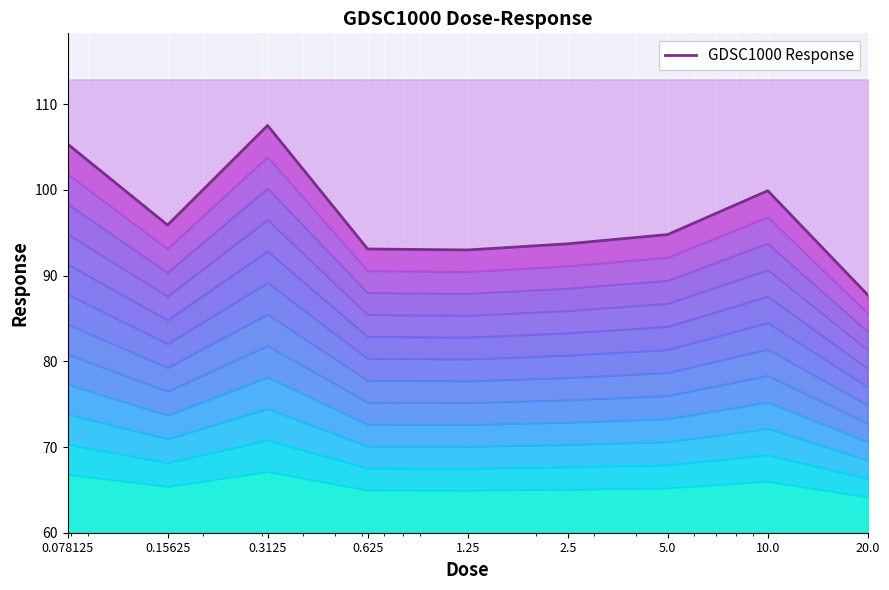

What is the sum of all values?

871.0